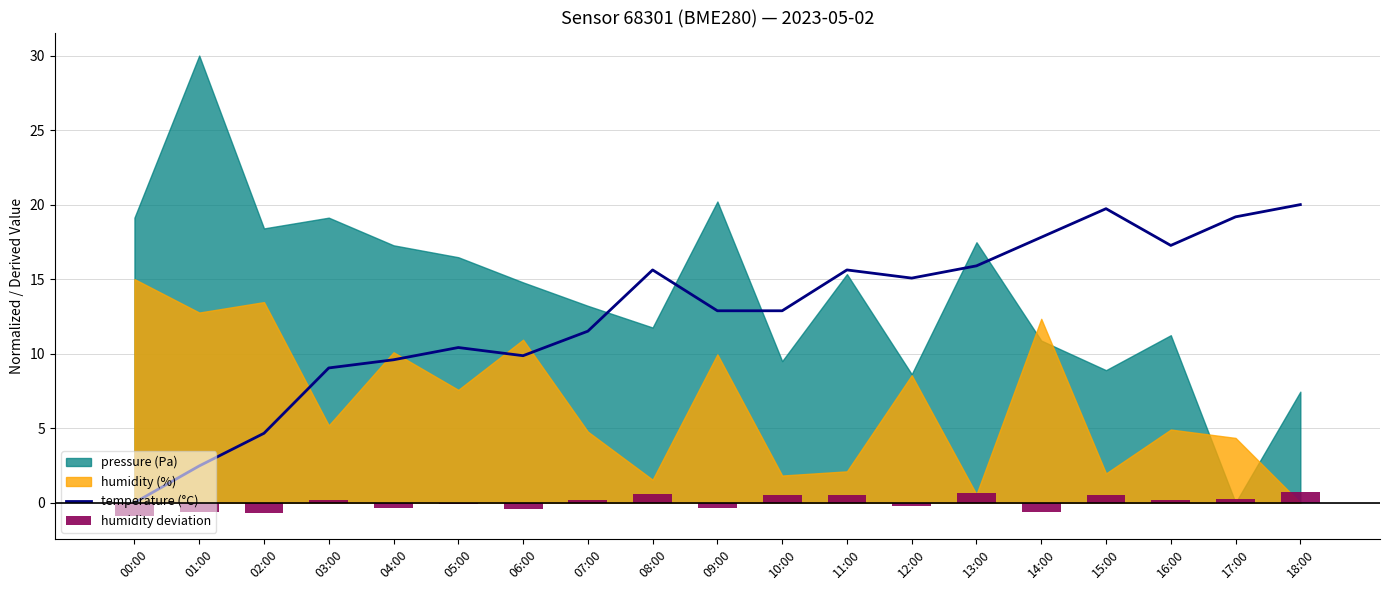

The value of humidity deviation at 12:00 is -0.3. True or false?

False